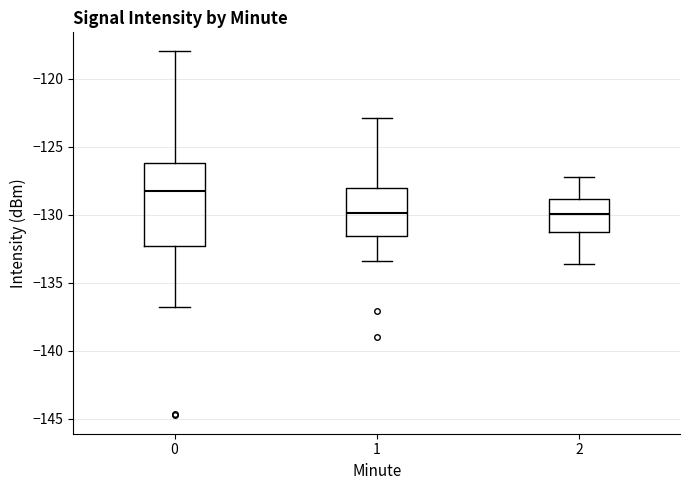

Reading left to right, transcribe this box plot: for each box, give where its median line is, the range the box spans, and where its two whiskers end, as read against the y-axis. The values are not printed on the chart, so give them approximately, as read against the axis.

0: median -128.5, box -132.5 to -126.0, whiskers -137.0 to -118.0
1: median -130.0, box -131.5 to -128.0, whiskers -133.5 to -123.0
2: median -130.0, box -131.5 to -129.0, whiskers -133.5 to -127.0